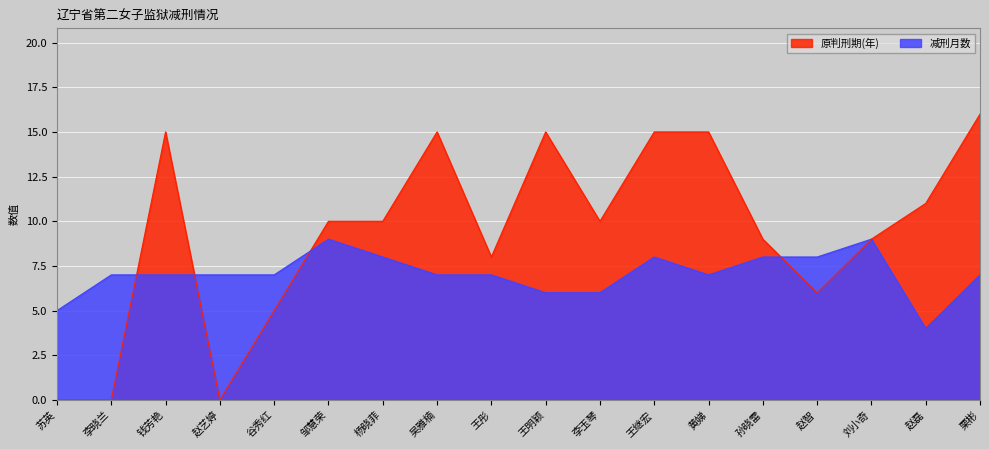

True or false: 原判刑期(年) has a value of 3 at 孙晓雷.

False